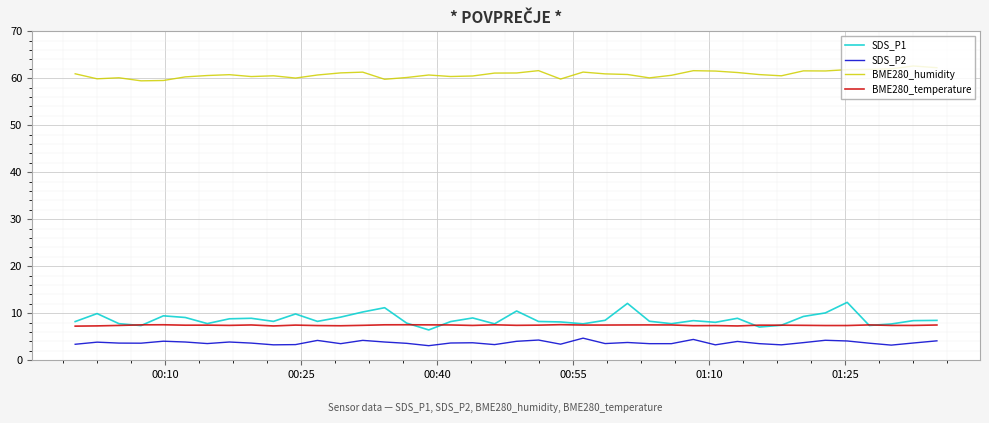

What is the greatest value displayed?

62.6